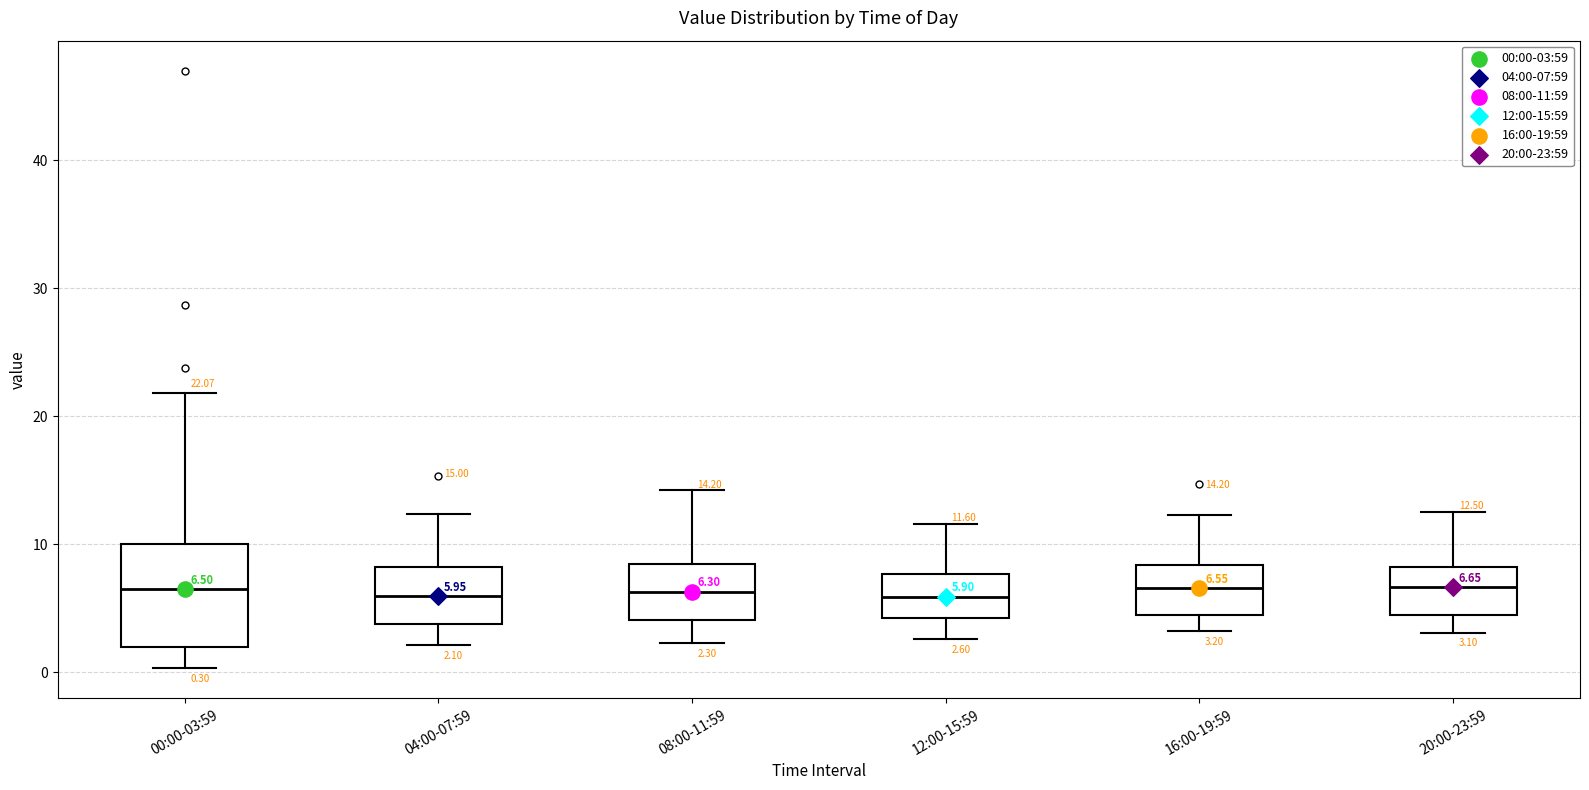

Comparing the boxes themselves (not the whiskers), which one is the tallest?

00:00-03:59